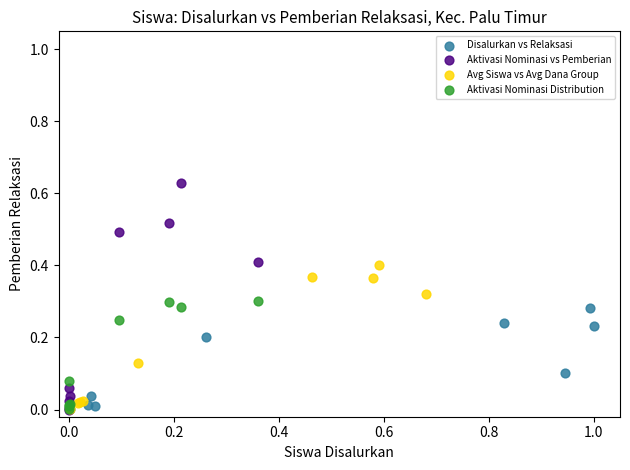

Which series reaches the maximum Y coordinate?

Aktivasi Nominasi vs Pemberian